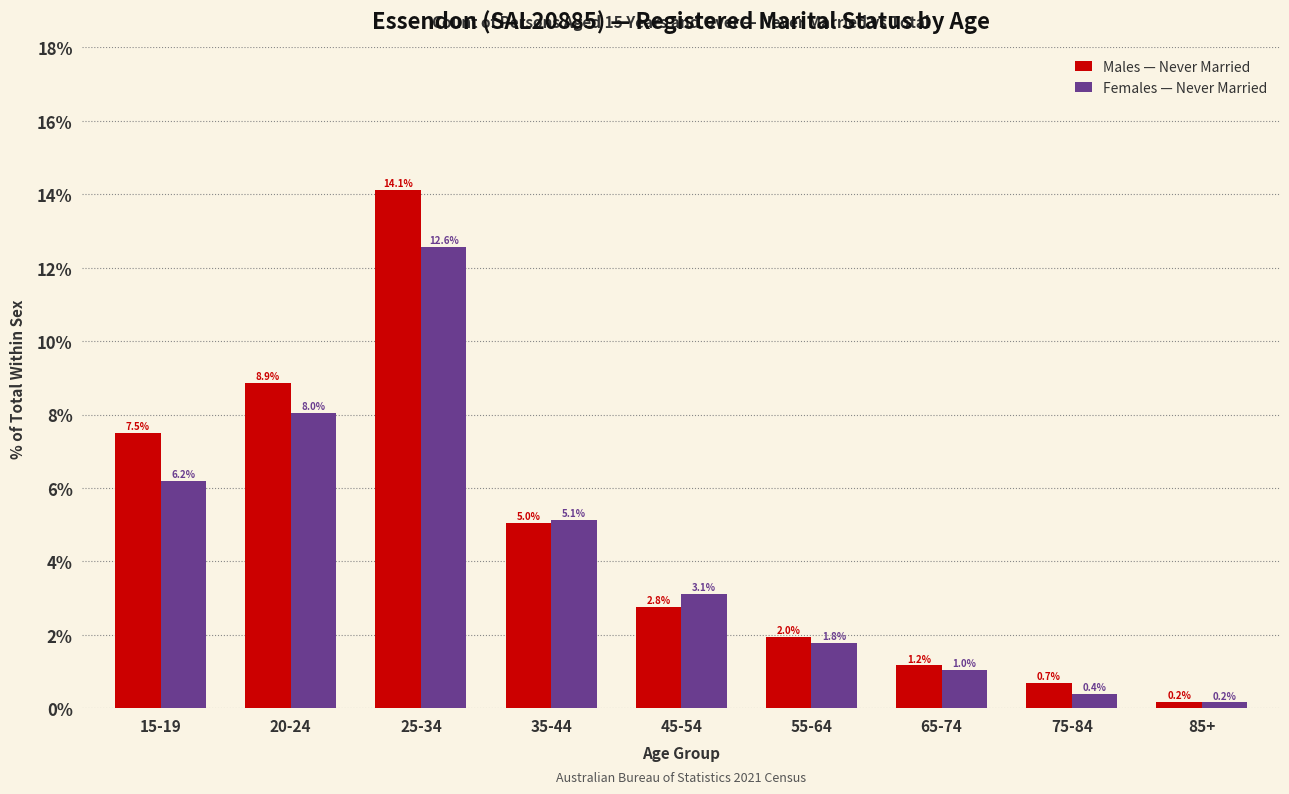

Reading left to right, what are all the values shown in this chart?

Males — Never Married: 7.5	8.9	14.1	5.0	2.8	2.0	1.2	0.7	0.2
Females — Never Married: 6.2	8.0	12.6	5.1	3.1	1.8	1.0	0.4	0.2